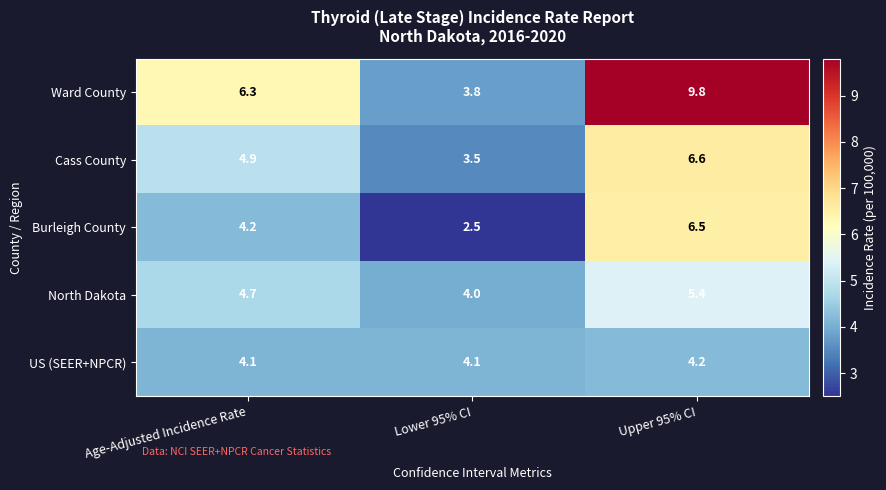

What is the sum of the Cass County values at Lower 95% CI and Upper 95% CI?

10.1